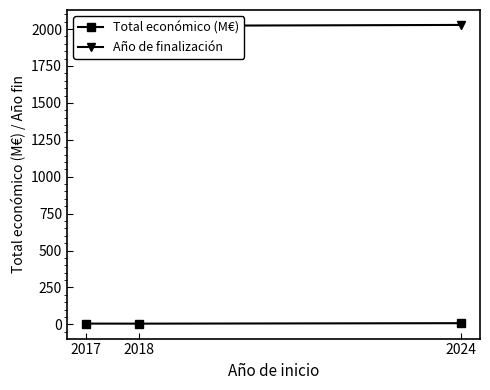

What is the average value of the Total económico (M€) series?

5.8